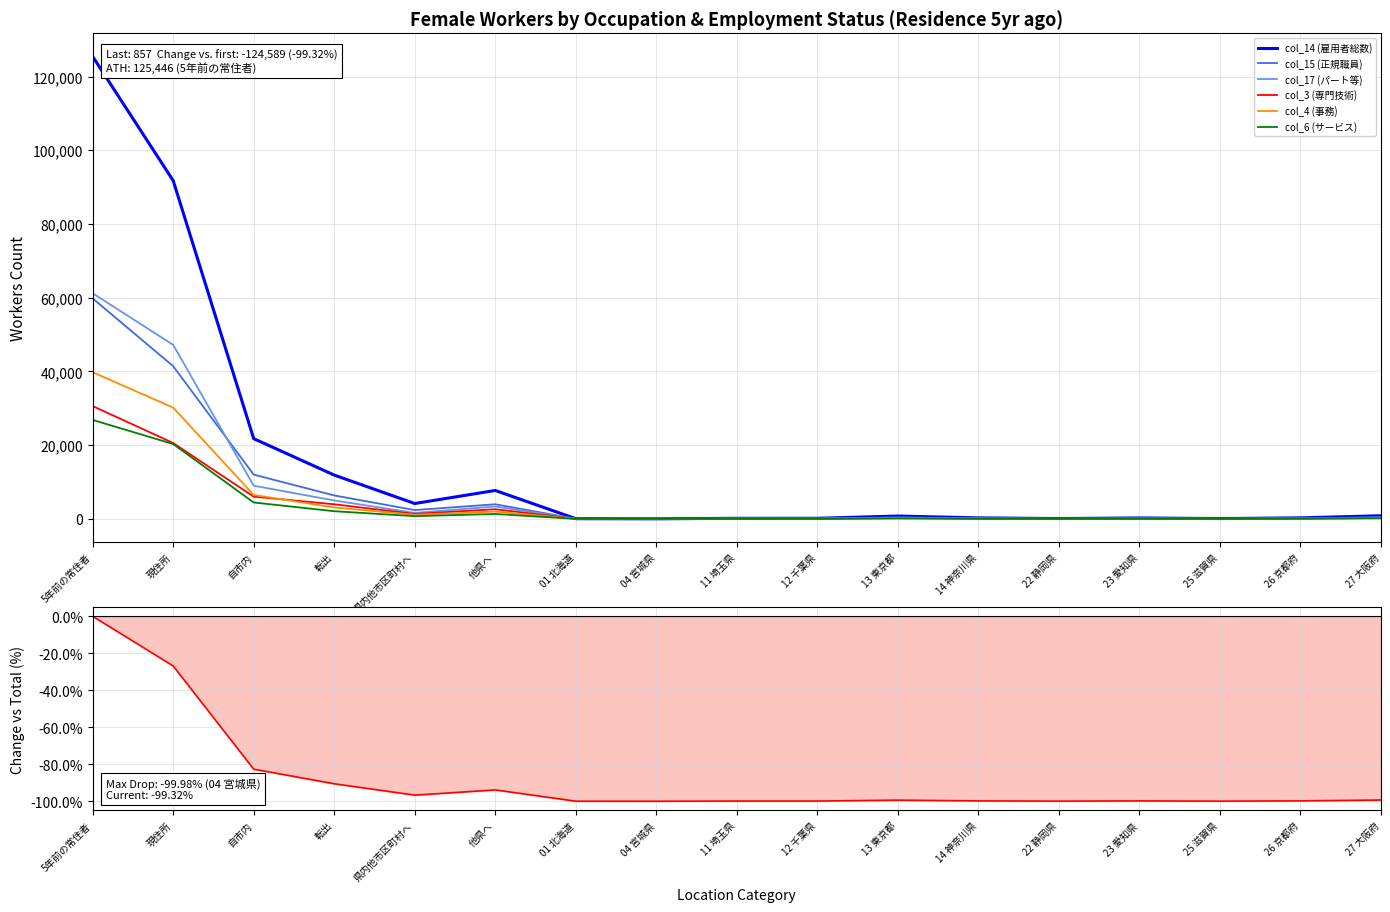

What position from the left is 26 京都府?

16